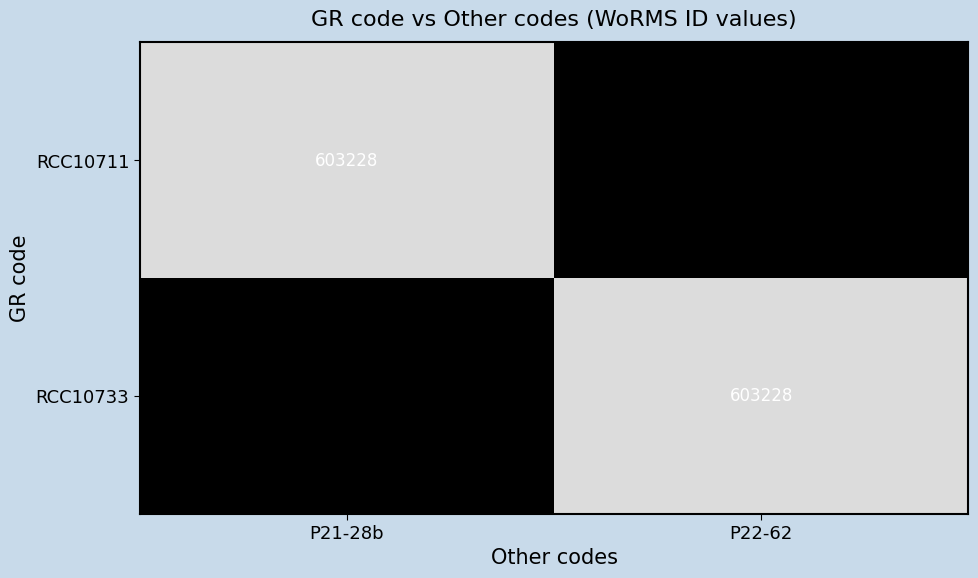

At which label is RCC10733 closest to 301614?

P21-28b